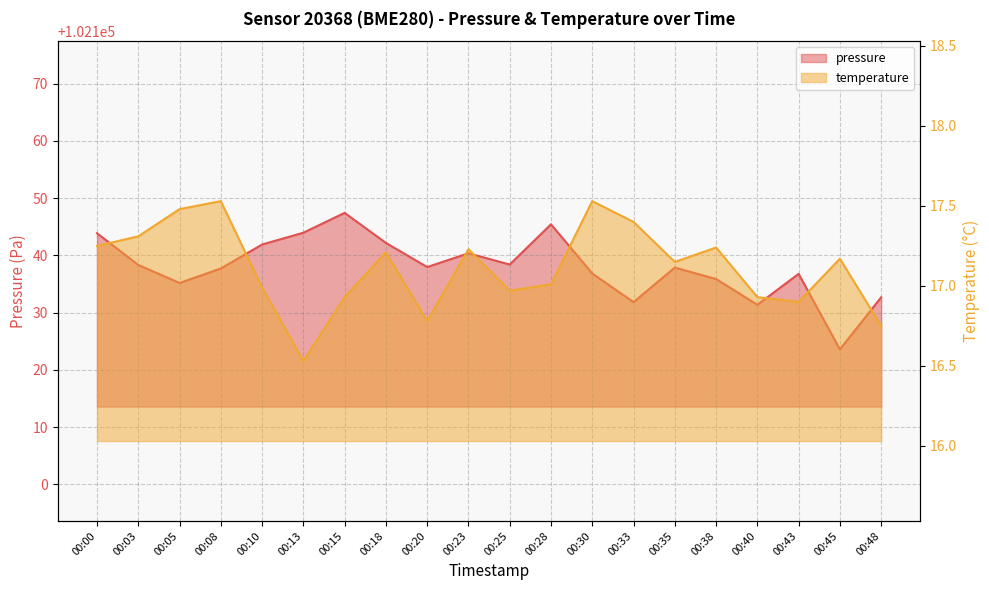

What is the value of the pressure point at the 13th from the left?

102136.8